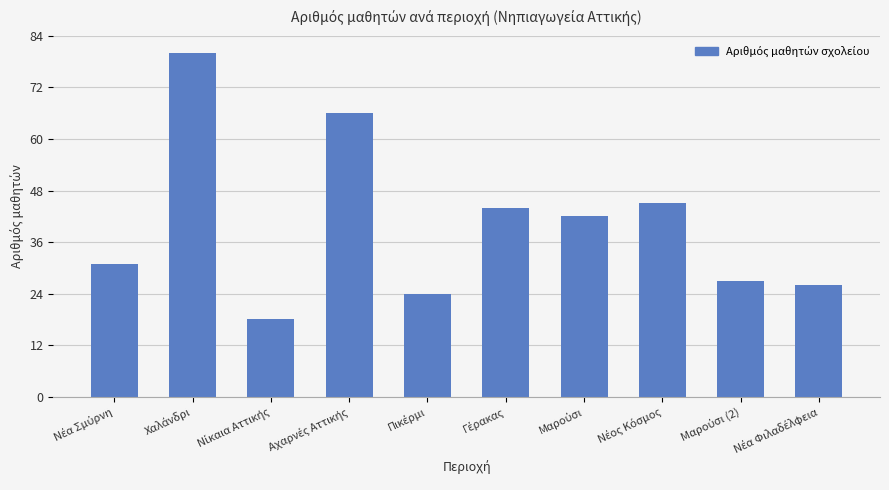

What is the value of the 1st bar from the left?

31